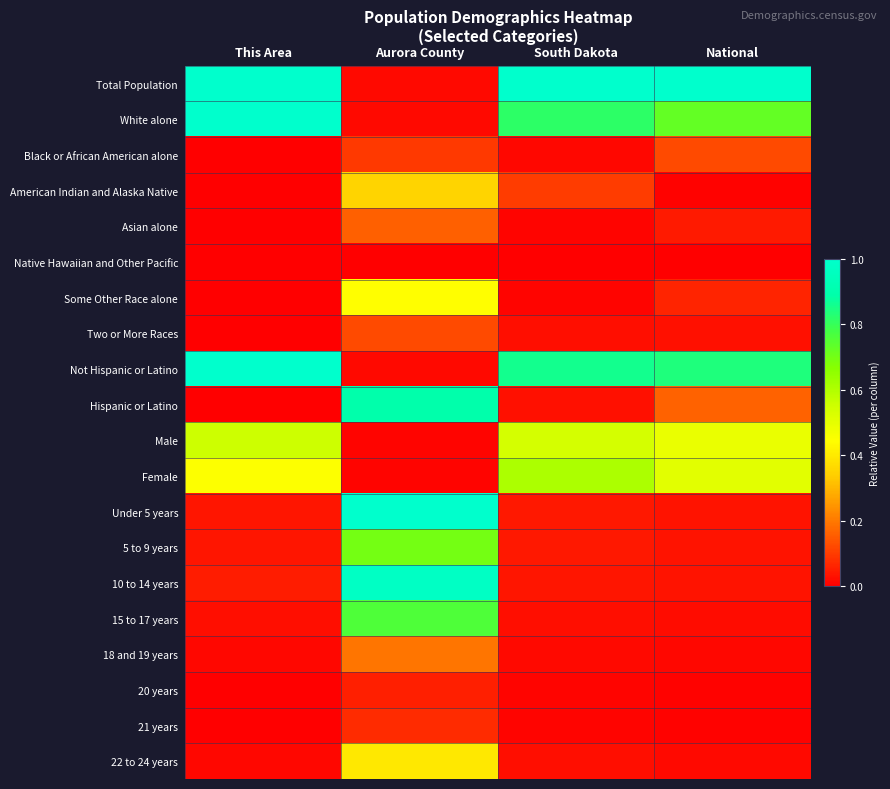

Reading left to right, extract all data points from this chart.

Total Population: This Area=1.0	Aurora County=0.0	South Dakota=1.0	National=1.0
White alone: This Area=1.0	Aurora County=0.0	South Dakota=0.8	National=0.7
Black or African American alone: This Area=0.0	Aurora County=0.1	South Dakota=0.0	National=0.1
American Indian and Alaska Native: This Area=0.0	Aurora County=0.4	South Dakota=0.1	National=0.0
Asian alone: This Area=0.0	Aurora County=0.2	South Dakota=0.0	National=0.0
Native Hawaiian and Other Pacific: This Area=0.0	Aurora County=0.0	South Dakota=0.0	National=0.0
Some Other Race alone: This Area=0.0	Aurora County=0.4	South Dakota=0.0	National=0.1
Two or More Races: This Area=0.0	Aurora County=0.1	South Dakota=0.0	National=0.0
Not Hispanic or Latino: This Area=1.0	Aurora County=0.0	South Dakota=0.9	National=0.8
Hispanic or Latino: This Area=0.0	Aurora County=0.9	South Dakota=0.0	National=0.2
Male: This Area=0.6	Aurora County=0.0	South Dakota=0.5	National=0.5
Female: This Area=0.4	Aurora County=0.0	South Dakota=0.6	National=0.5
Under 5 years: This Area=0.0	Aurora County=1.0	South Dakota=0.0	National=0.0
5 to 9 years: This Area=0.0	Aurora County=0.7	South Dakota=0.0	National=0.0
10 to 14 years: This Area=0.0	Aurora County=1.0	South Dakota=0.0	National=0.0
15 to 17 years: This Area=0.0	Aurora County=0.8	South Dakota=0.0	National=0.0
18 and 19 years: This Area=0.0	Aurora County=0.2	South Dakota=0.0	National=0.0
20 years: This Area=0.0	Aurora County=0.1	South Dakota=0.0	National=0.0
21 years: This Area=0.0	Aurora County=0.1	South Dakota=0.0	National=0.0
22 to 24 years: This Area=0.0	Aurora County=0.4	South Dakota=0.0	National=0.0